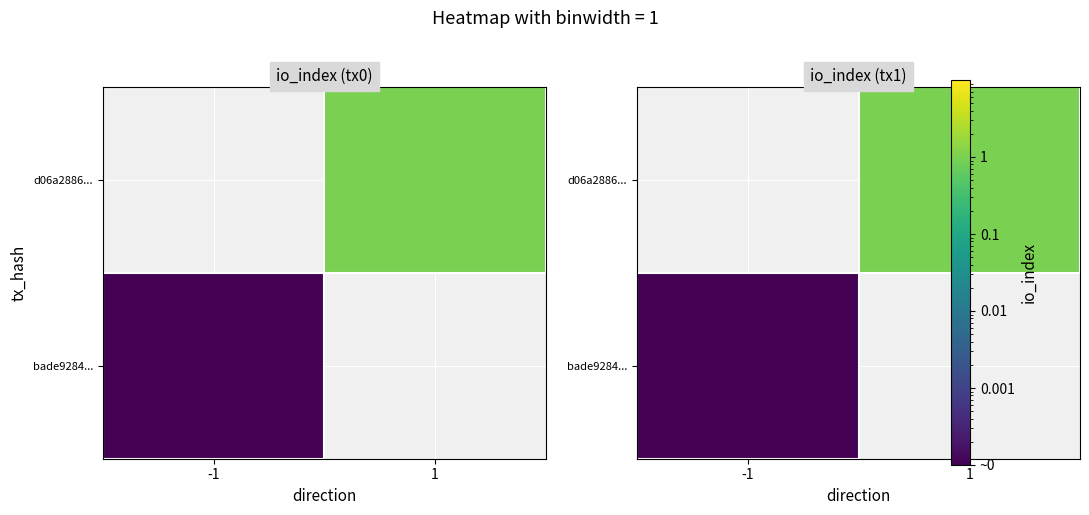

Rank the series by their average value, from highest to lowest.

d06a288e24501db28dfb624628a1fc031b03550, bade9284d514546cdf4120420e253258852da58